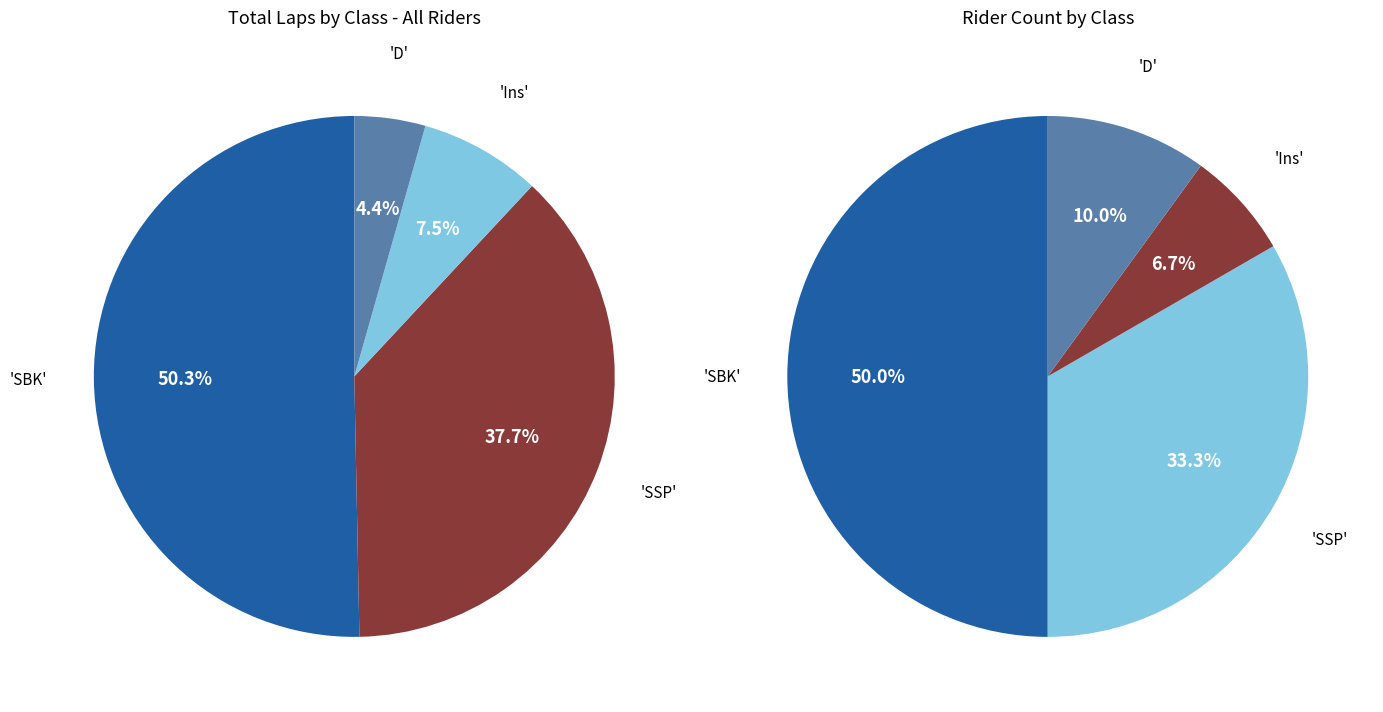

What is the ratio of the value at D to the value at SBK?

0.2